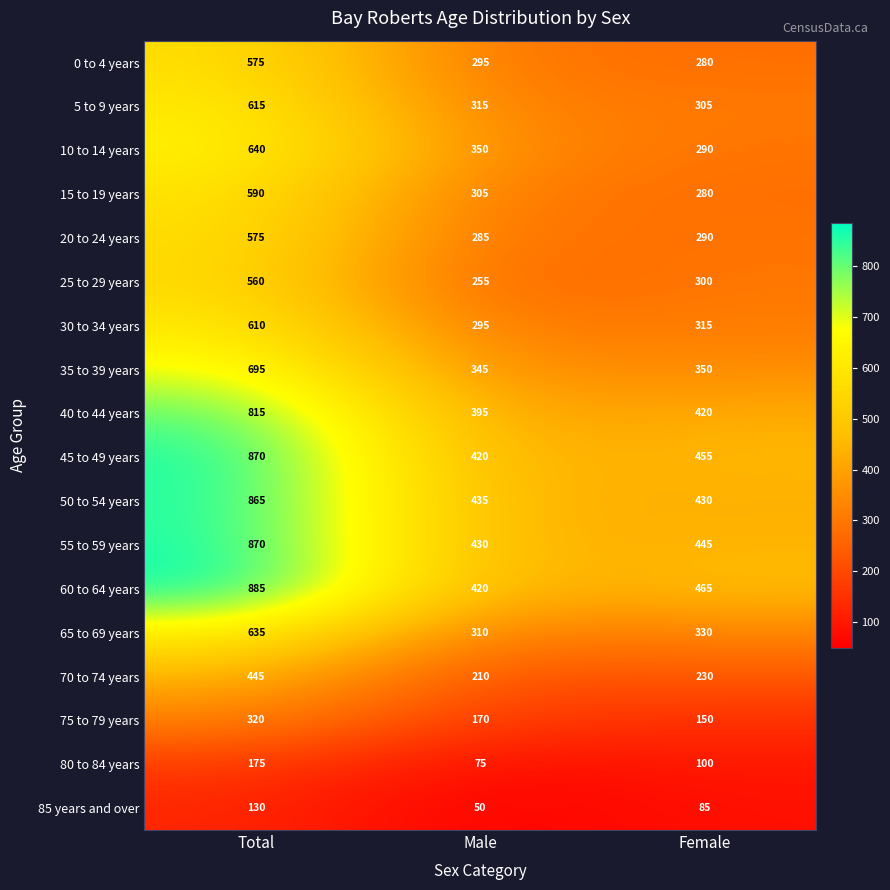

Between Total and Male, which series saw the biggest shift?

60 to 64 years